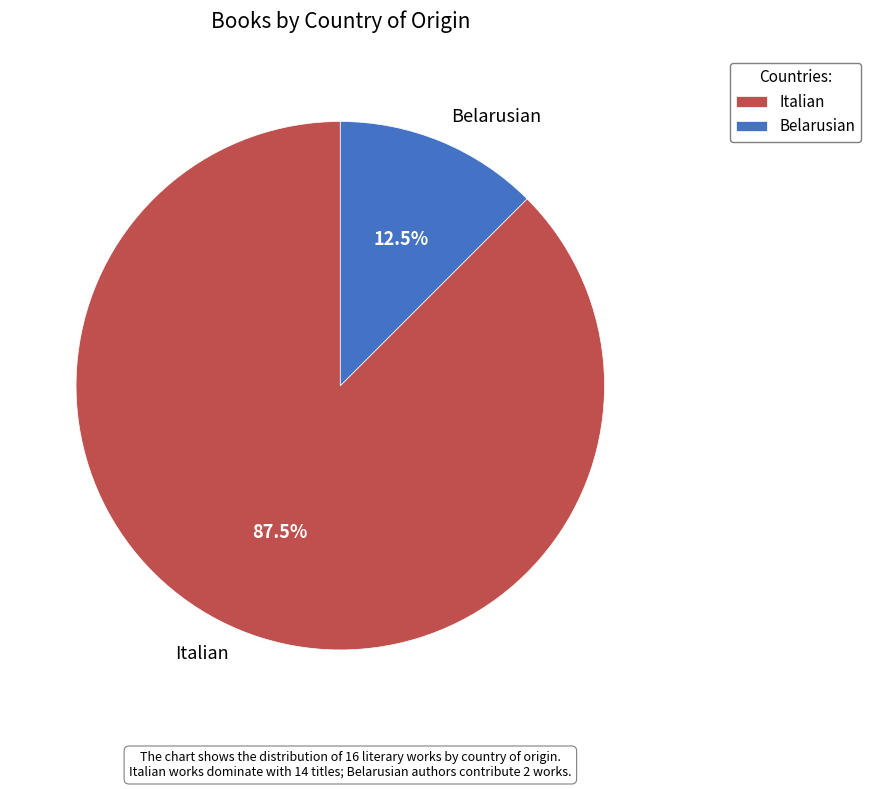

Between Belarusian and Italian, which is larger?

Italian